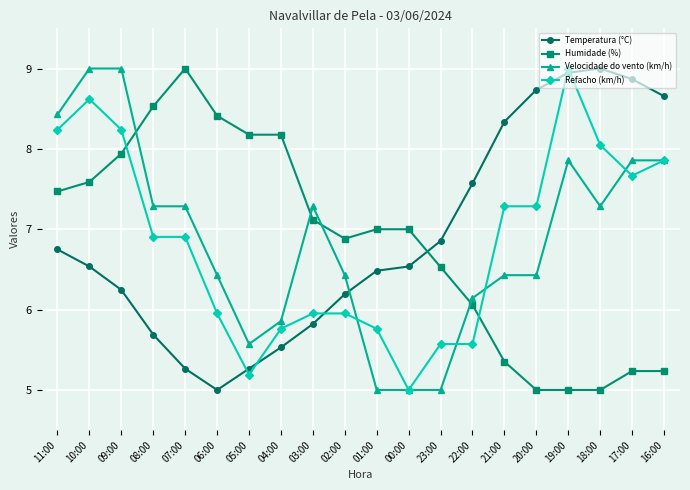

What are all the series names shown in the legend?

Temperatura (°C), Humidade (%), Velocidade do vento (km/h), Refacho (km/h)